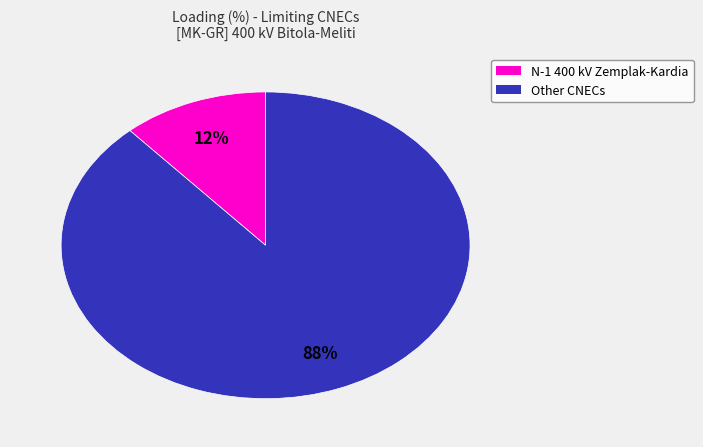

To the nearest percent, what is the combined percentage of Other CNECs and N-1 400 kV Zemplak-Kardia?

100%